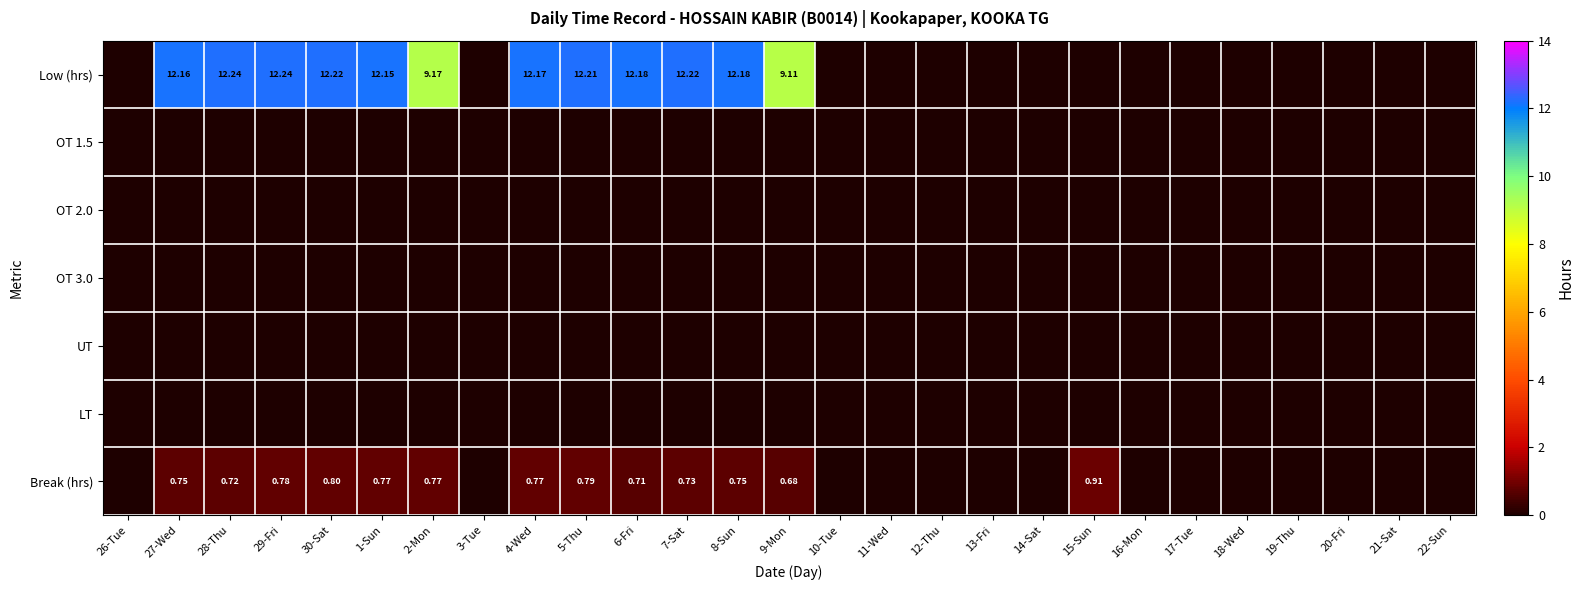

What is the maximum value shown in the chart?

12.2